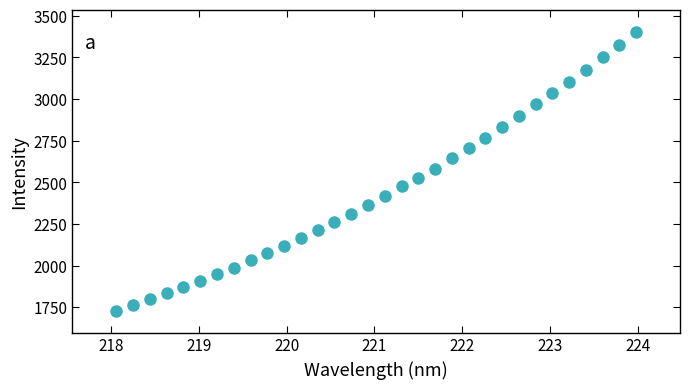

What is the range of Y values (max minus min)?

1671.7